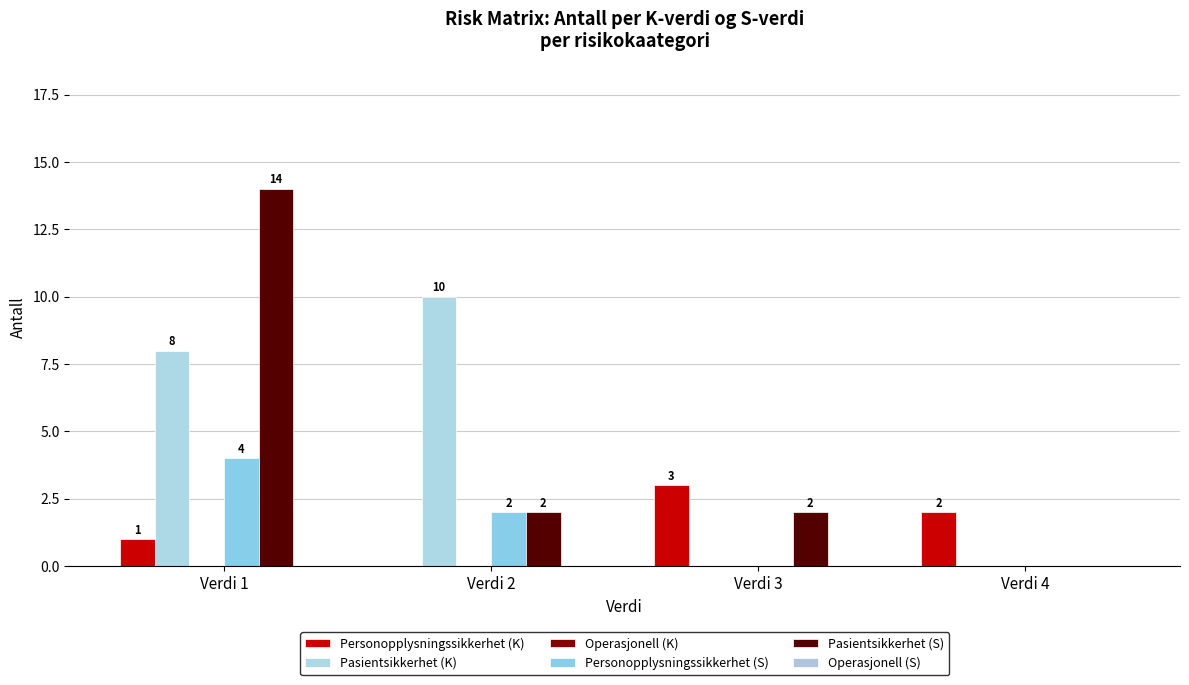

Which series has the widest spread of values?

Pasientsikkerhet (S)